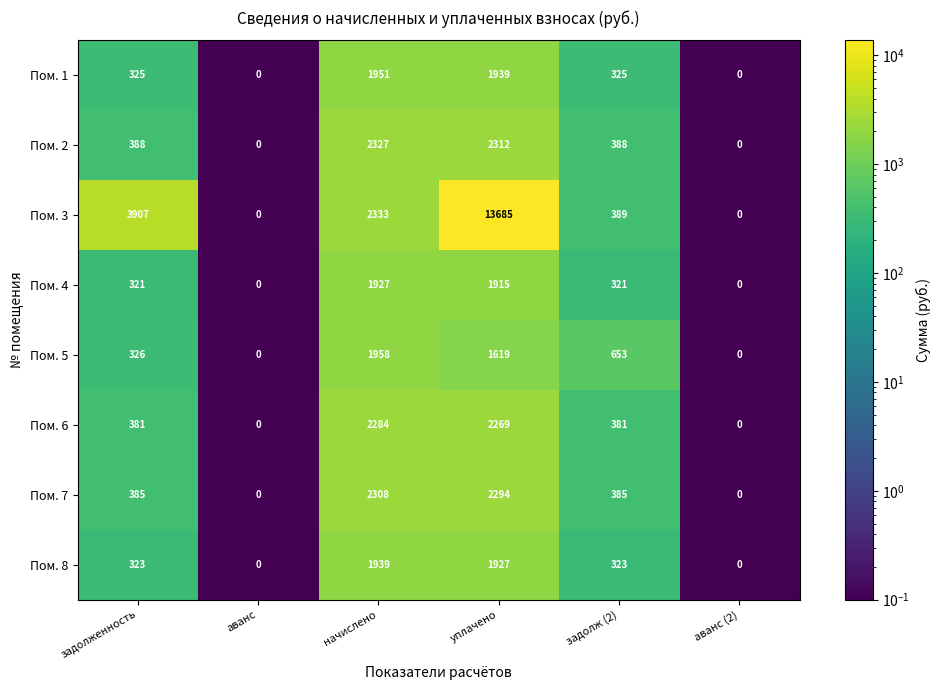

At how many categories does at least one series exceed 51?

4